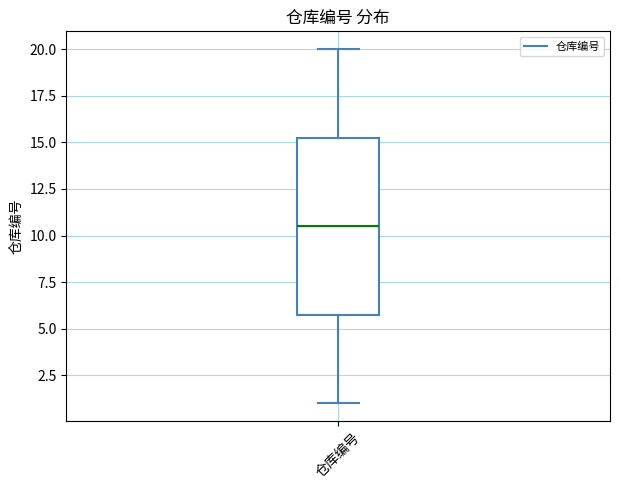

Transcribe this box plot: give where the median line is, the range the box spans, and where the two whiskers end, as read against the y-axis. The values are not printed on the chart, so give them approximately, as read against the axis.

median 10.5, box 6.0 to 15.5, whiskers 1.0 to 20.0